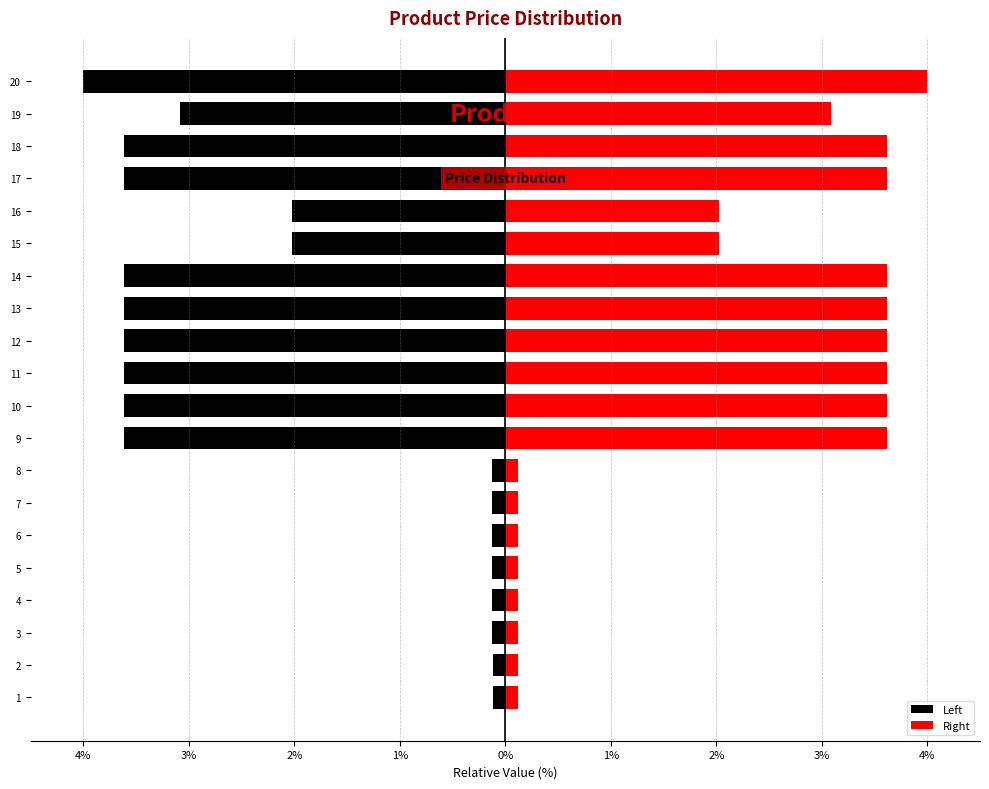

The Left series shows -3.6 at 18. True or false?

True